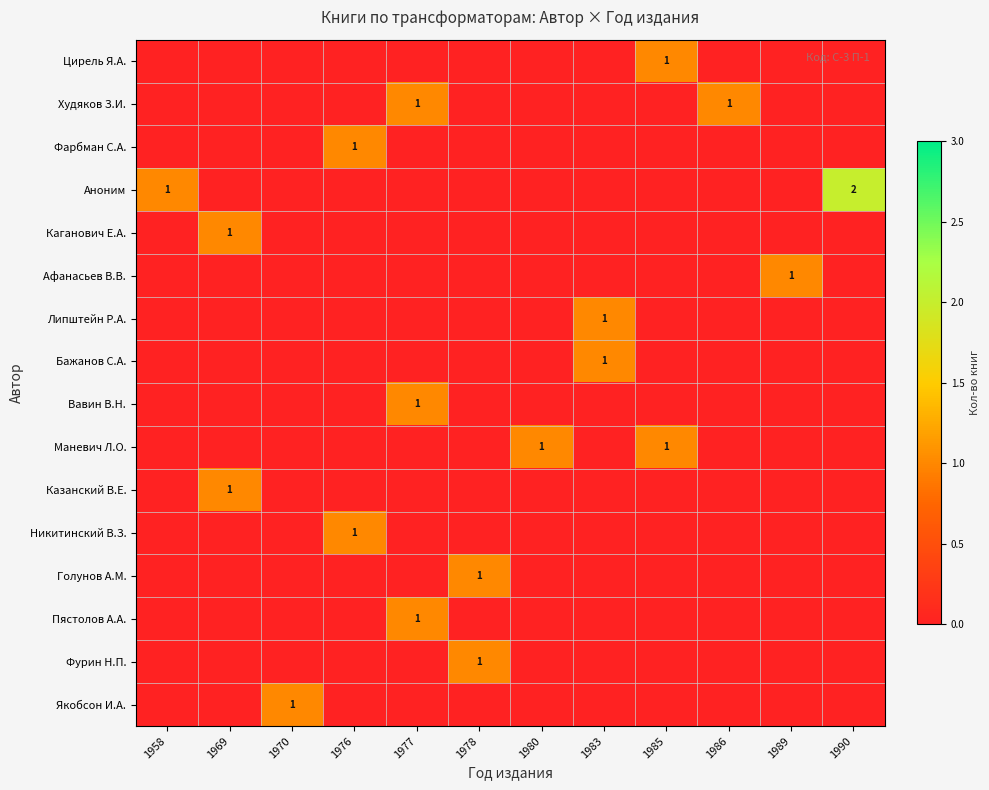

How many Пястолов А.А. values are between 0 and 1?

12